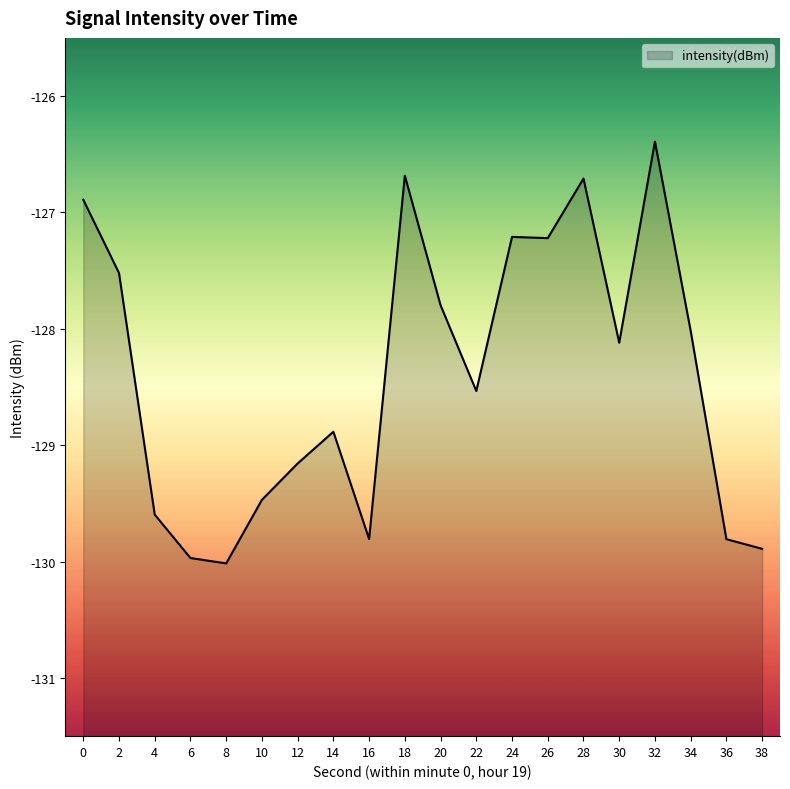

Rank the categories by value from highest to lowest.

32, 18, 28, 0, 24, 26, 2, 20, 34, 30, 22, 14, 12, 10, 4, 16, 36, 38, 6, 8